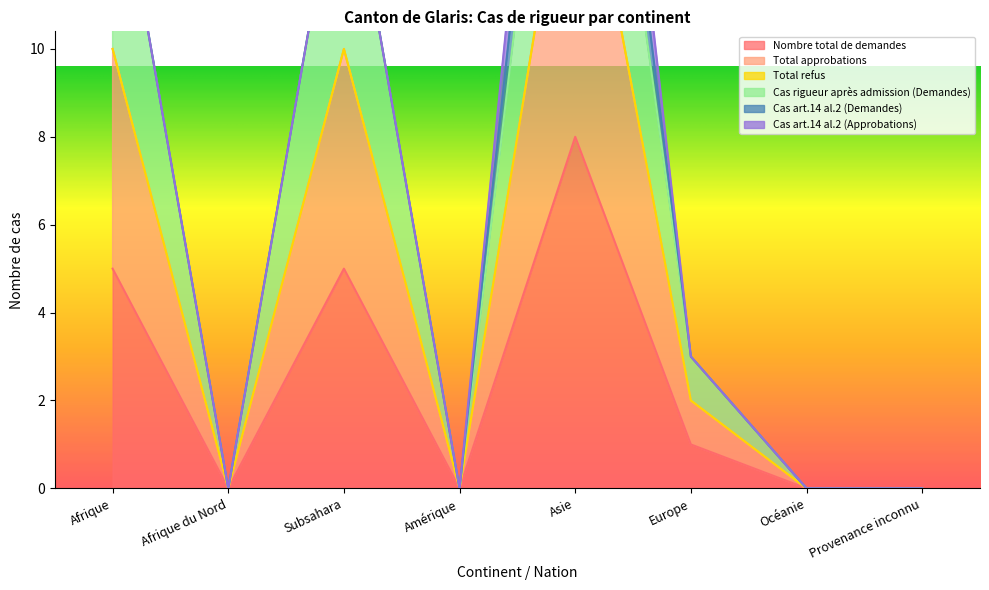

At how many categories does at least one series exceed 6?

3